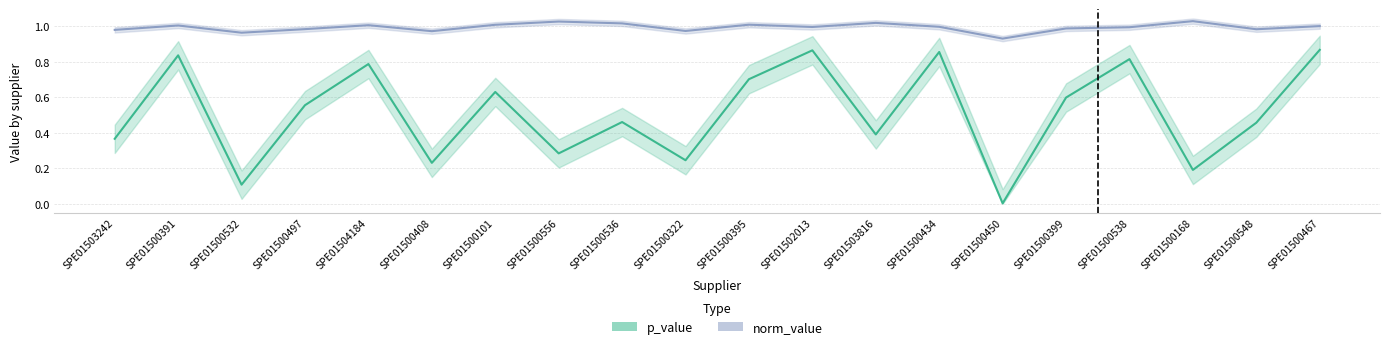

Rank the categories by p_value value from highest to lowest.

SPE01500467, SPE01502013, SPE01500434, SPE01500391, SPE01500538, SPE01504184, SPE01500395, SPE01500101, SPE01500399, SPE01500497, SPE01500536, SPE01500548, SPE01503816, SPE01503242, SPE01500556, SPE01500322, SPE01500408, SPE01500168, SPE01500532, SPE01500450